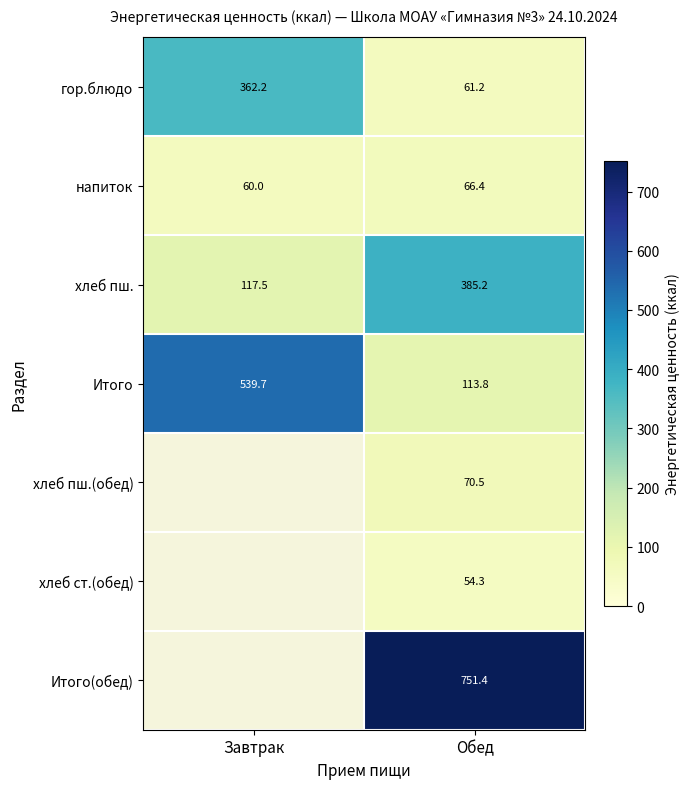

What value does the Итого series have at Обед?

113.8